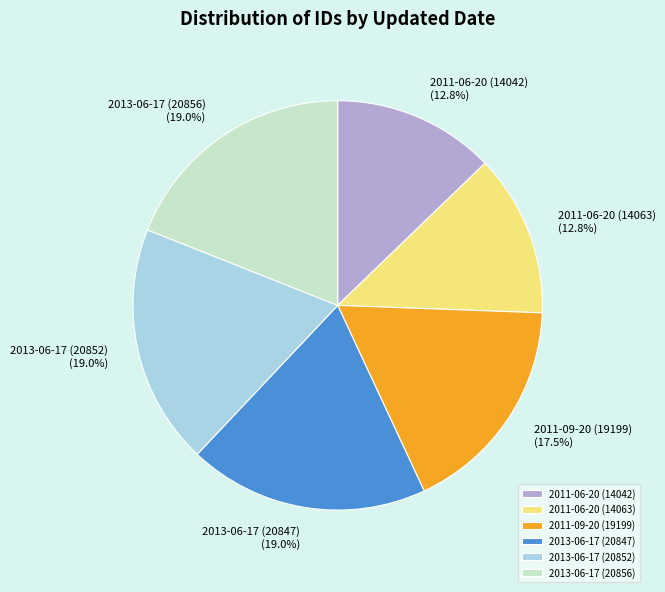

Combined, do 2013-06-17 (20856) and 2013-06-17 (20847) account for over 50%?

No